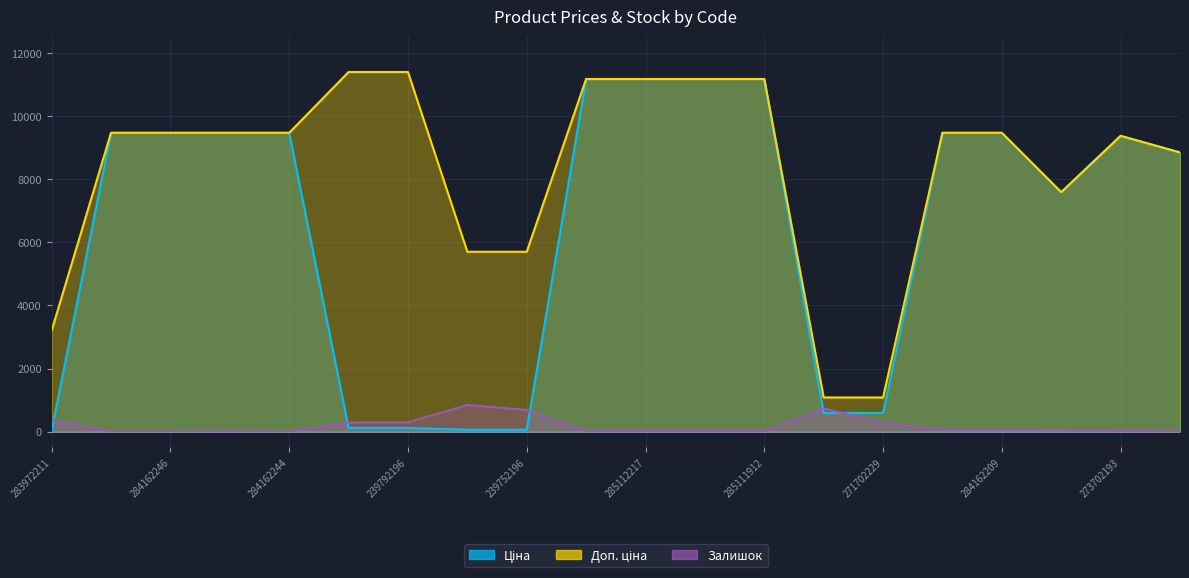

How many intersections are there between Залишок and Ціна?

5